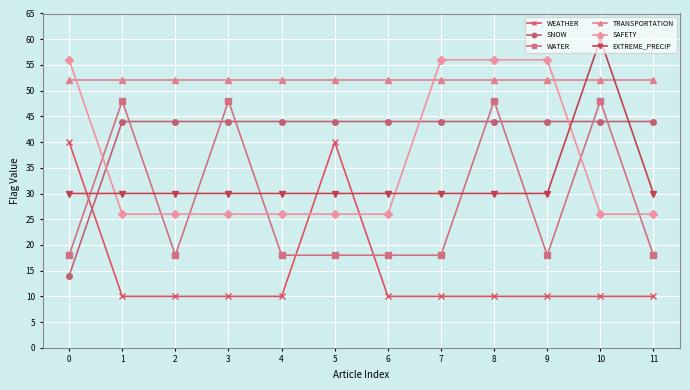

What is the difference between the highest and lowest values at 5?

34